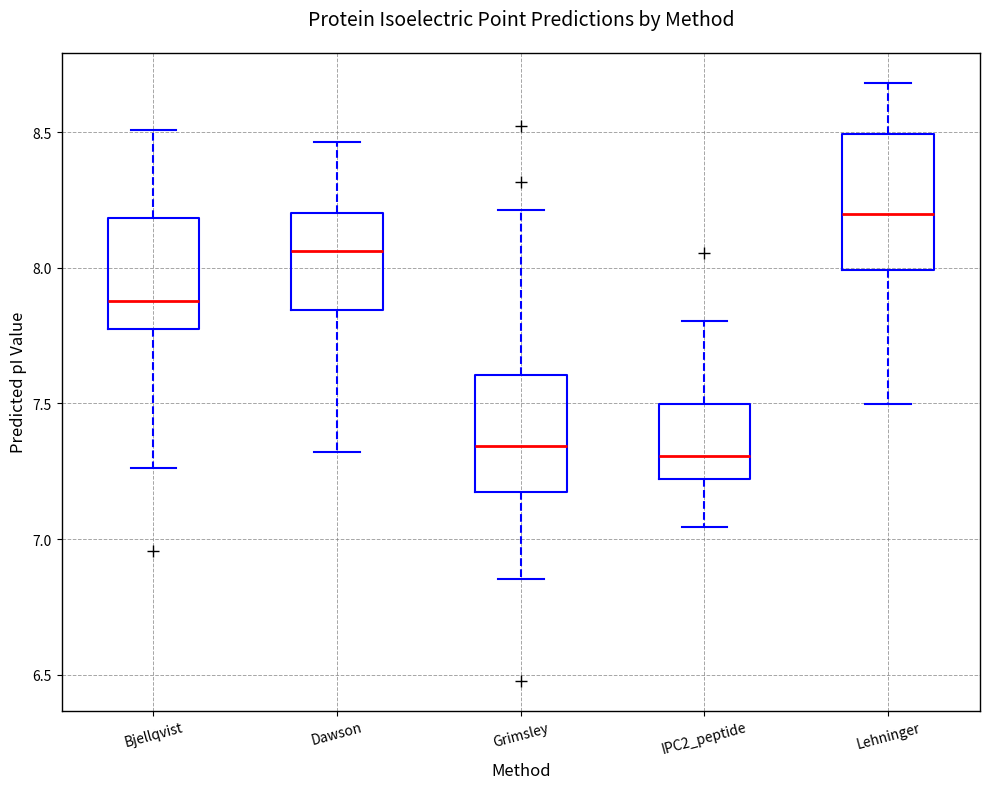

Comparing the boxes themselves (not the whiskers), which one is the tallest?

Lehninger